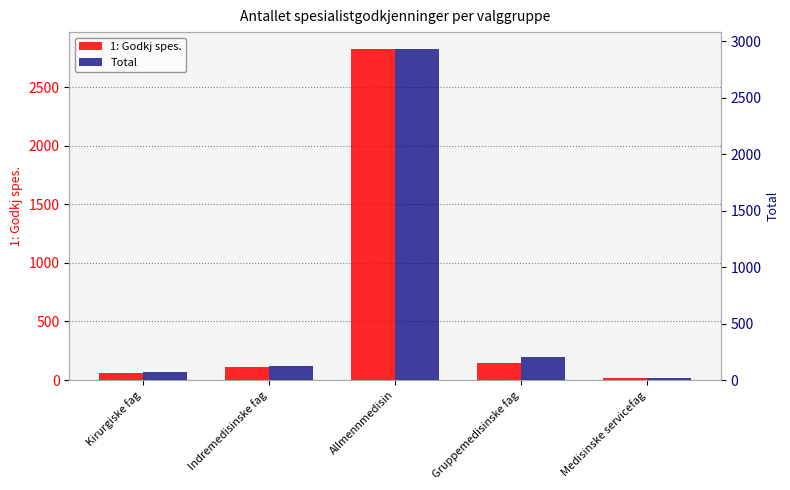

Does the chart contain any negative values?

No